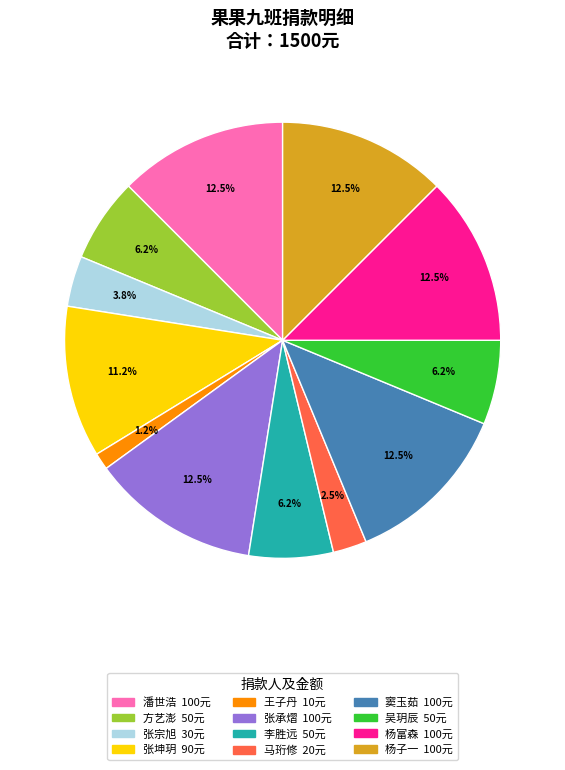

Does any single category account for the majority?

No